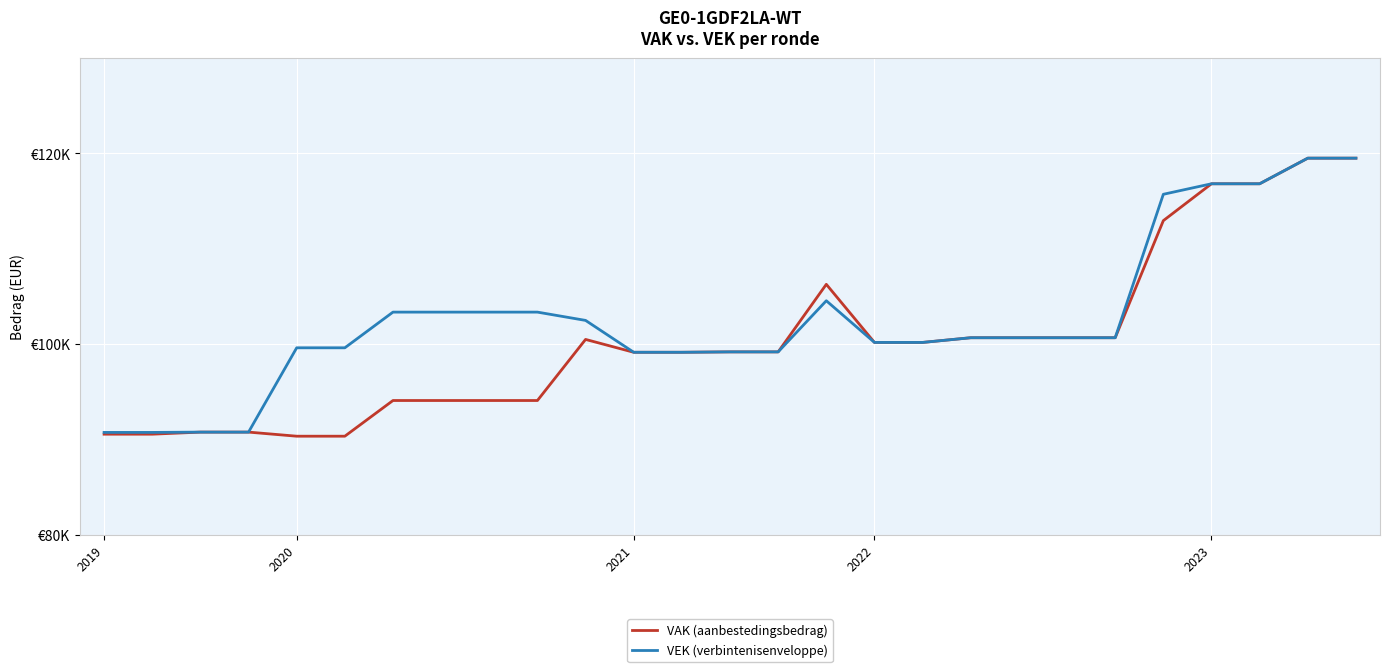

What is the difference between the maximum and second lowest values in the VAK (aanbestedingsbedrag) series?

29166